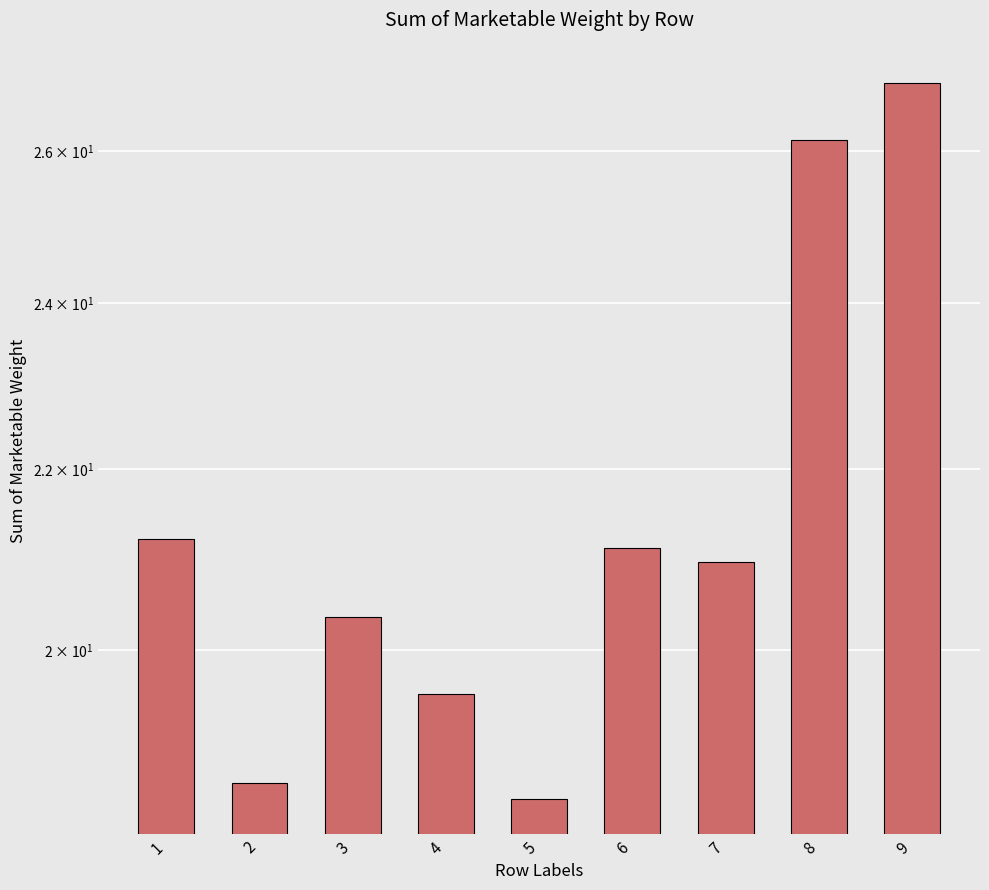

Rank the categories by value from highest to lowest.

9, 8, 1, 6, 7, 3, 4, 2, 5